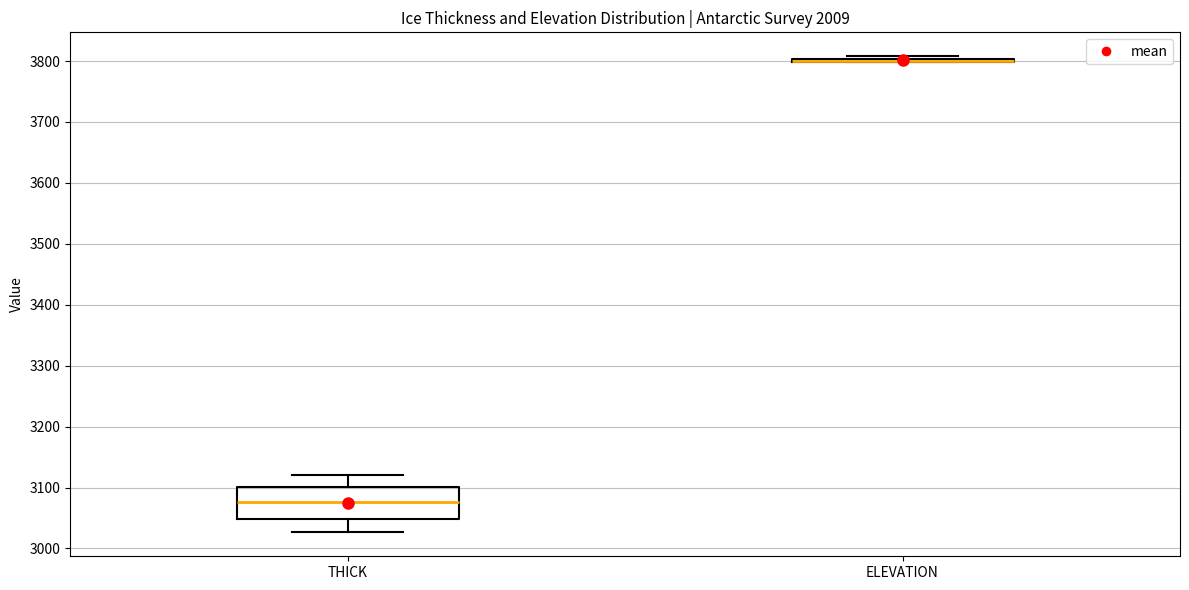

Reading left to right, transcribe this box plot: for each box, give where its median line is, the range the box spans, and where its two whiskers end, as read against the y-axis. The values are not printed on the chart, so give them approximately, as read against the axis.

THICK: median 3080, box 3050 to 3100, whiskers 3030 to 3120
ELEVATION: box collapsed to a line at 3800, whiskers 3800 to 3810